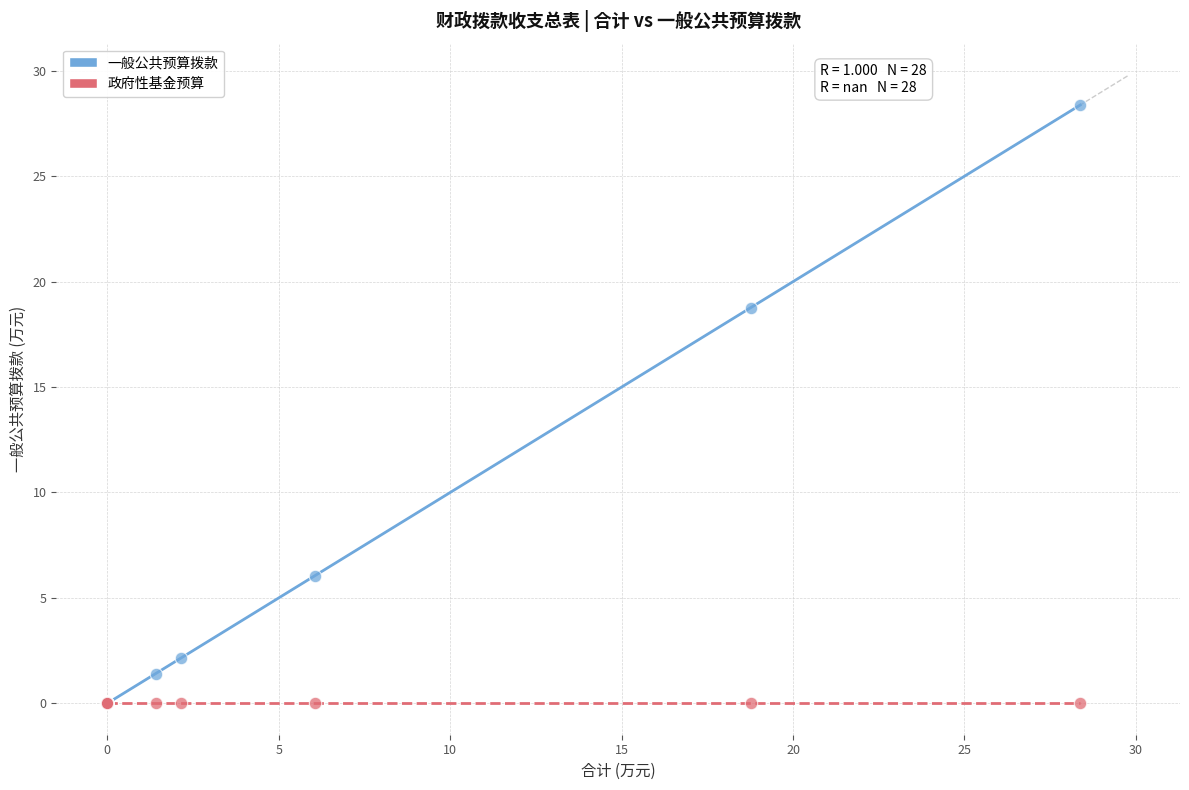

What are all the series names shown in the legend?

一般公共预算拨款, 政府性基金预算